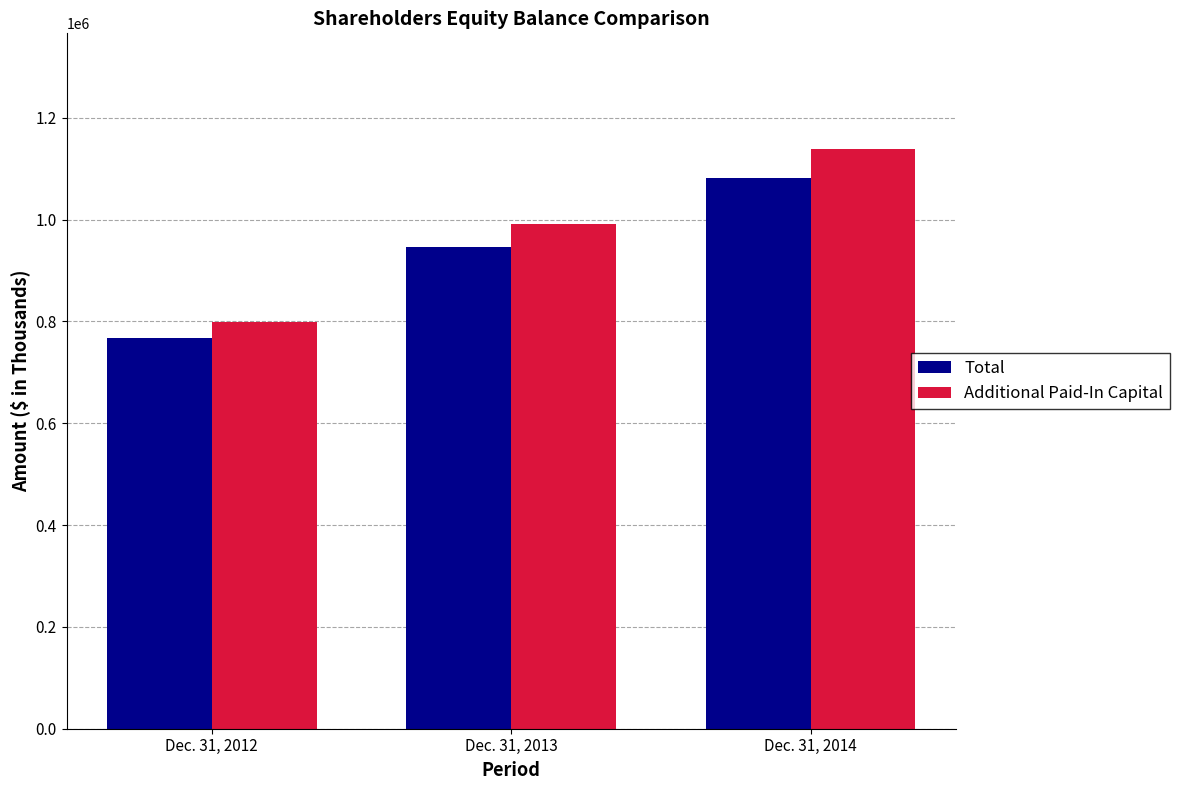

What is the average value of the Total series?

931782